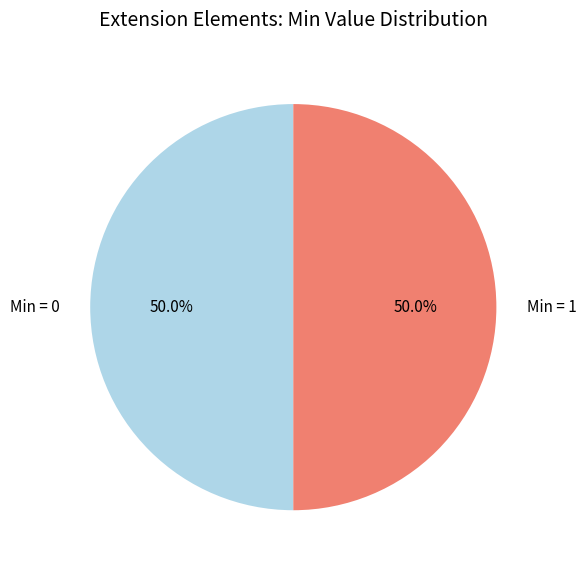

Combined, what portion of the pie is Min = 0 and Min = 1?

100.0%